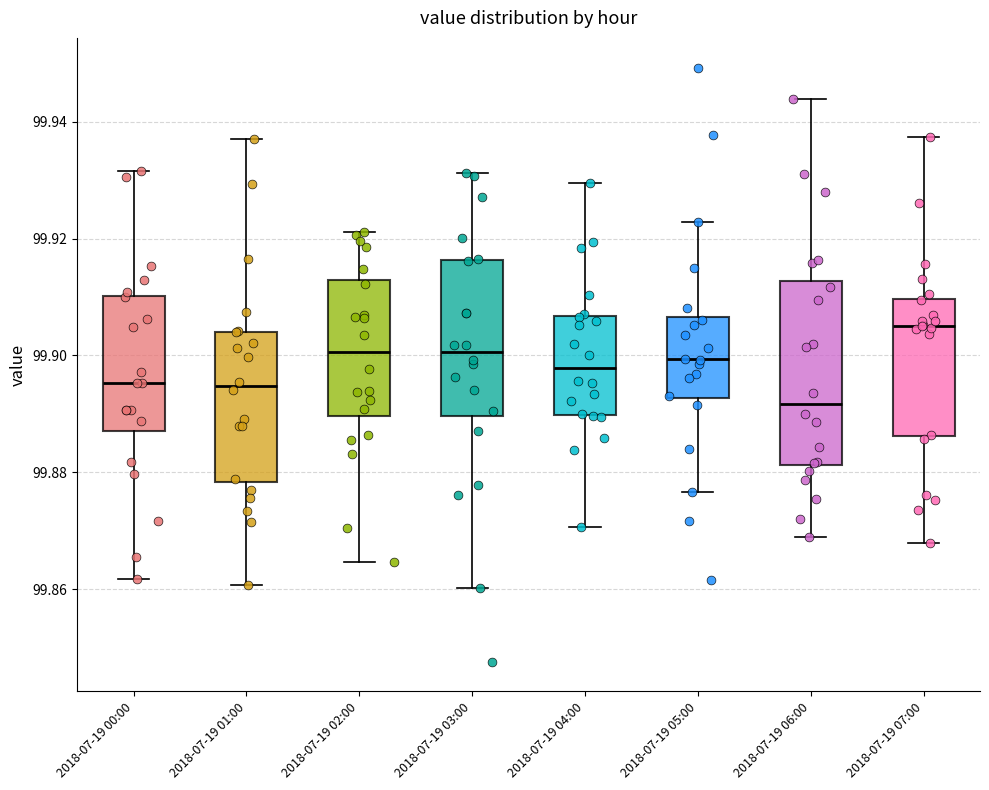

Where is the upper edge of the box for 2018-07-19 05:00 on the y-axis? The values are not printed on the chart, so give them approximately, as read against the axis.

99.906